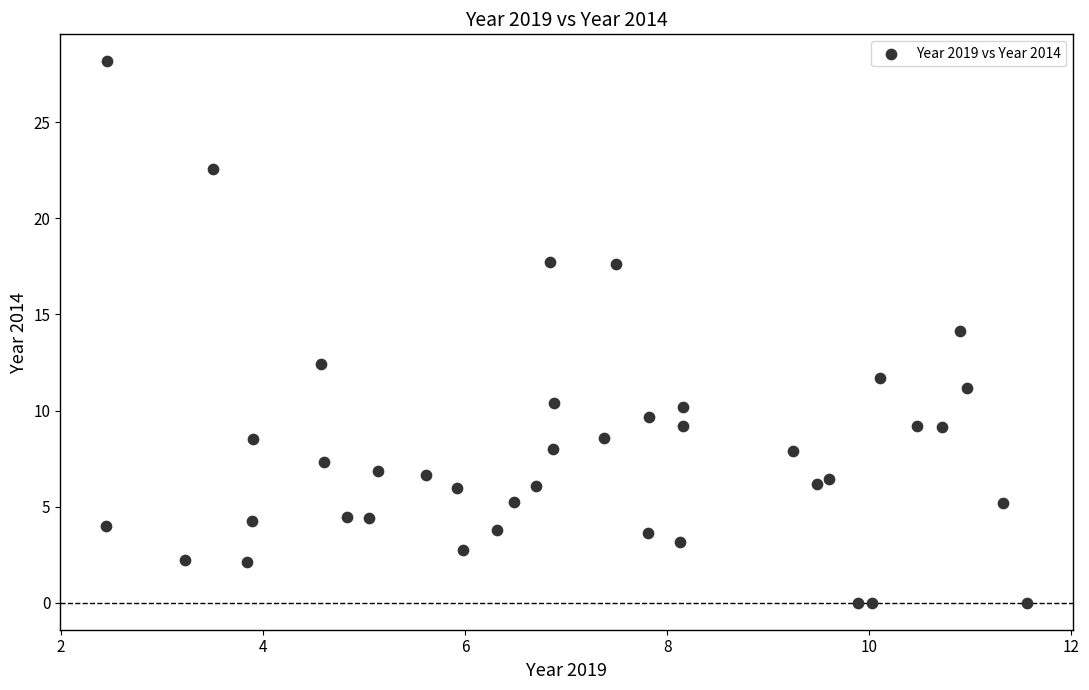

What is the range of X values (max minus min)?

9.1